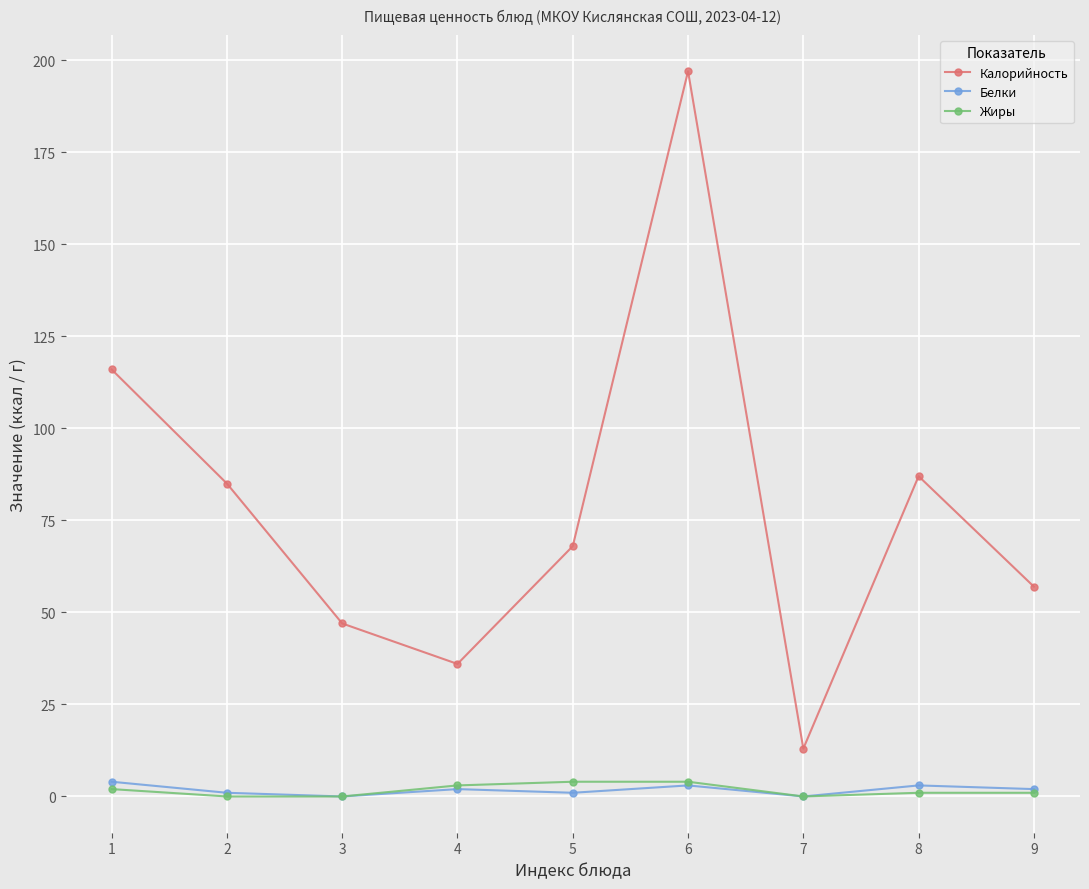

Rank the categories by Калорийность value from highest to lowest.

6, 1, 8, 2, 5, 9, 3, 4, 7